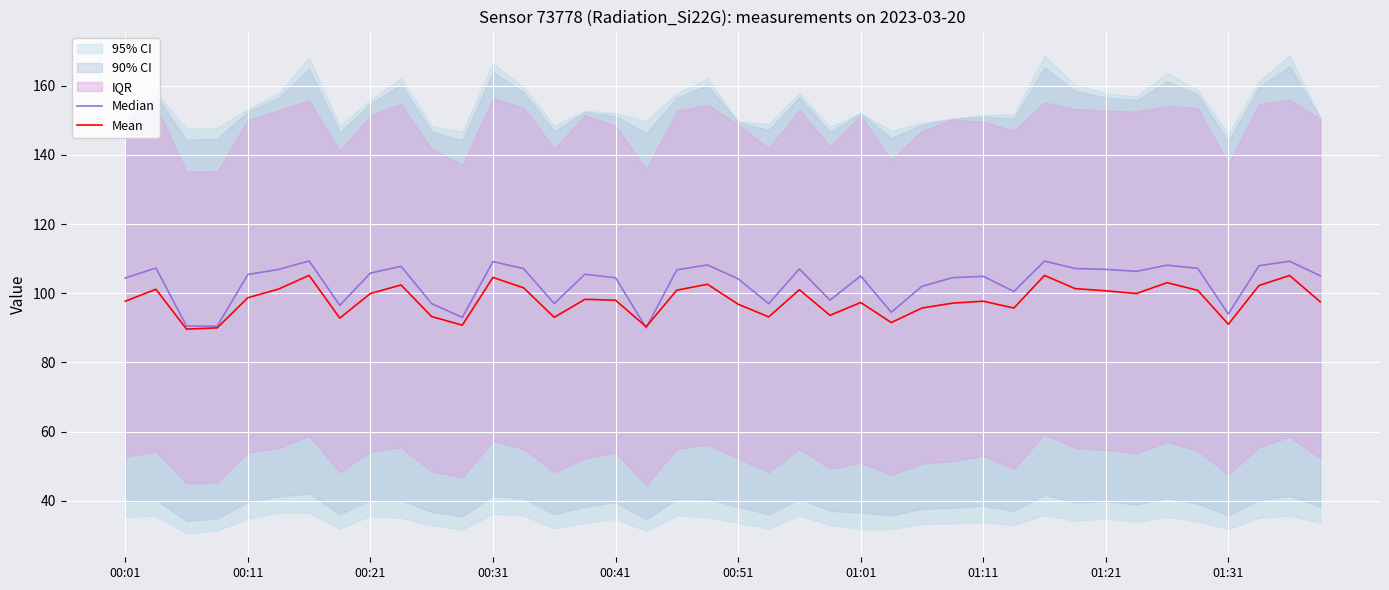

How many interior local valleys does the Mean series have?

11